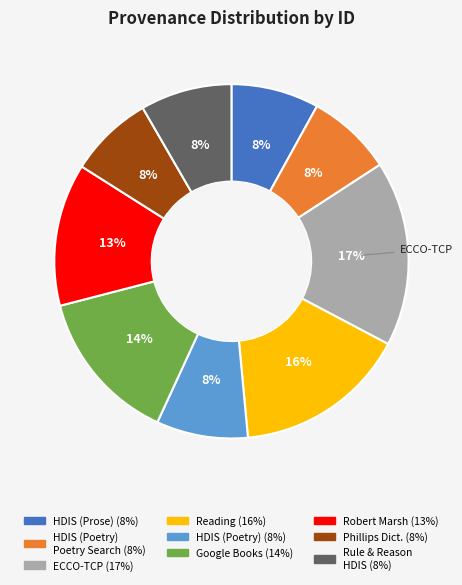

Is there any slice that represents more than half of the pie?

No